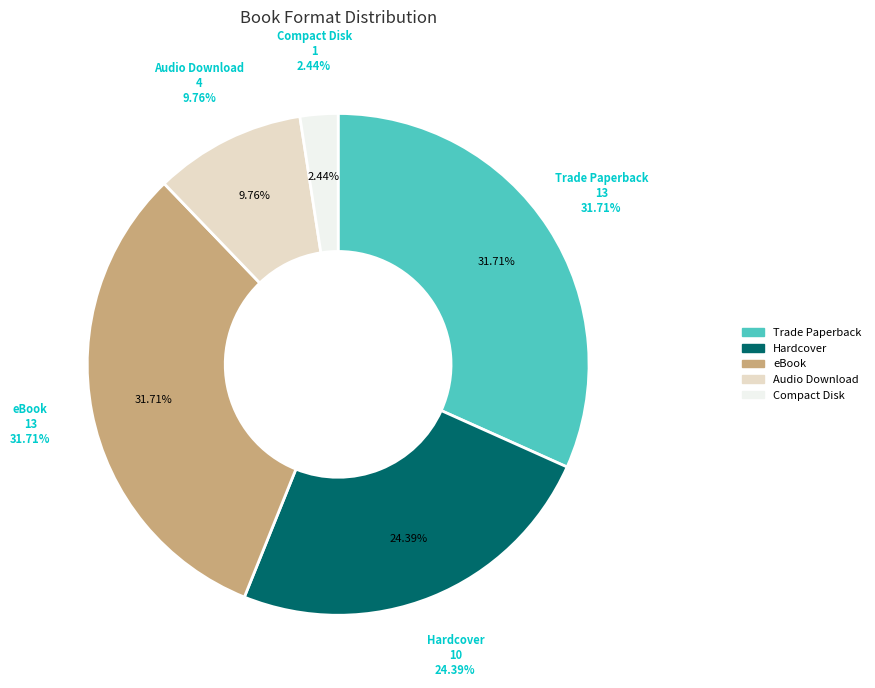

What is the total percentage of eBook and Compact Disk?

34.1%